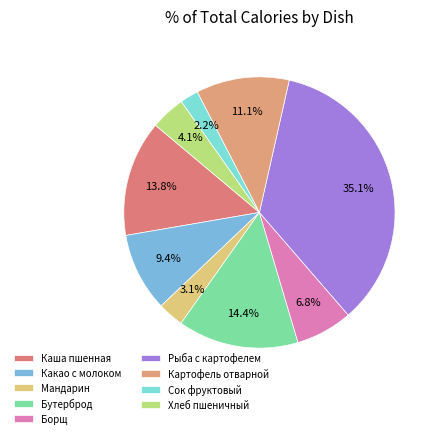

Count the number of slices in the pie.

9